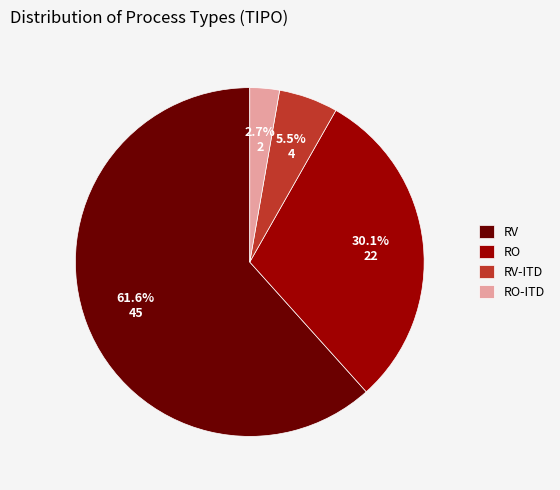

The RO slice represents 30% of the pie. True or false?

True